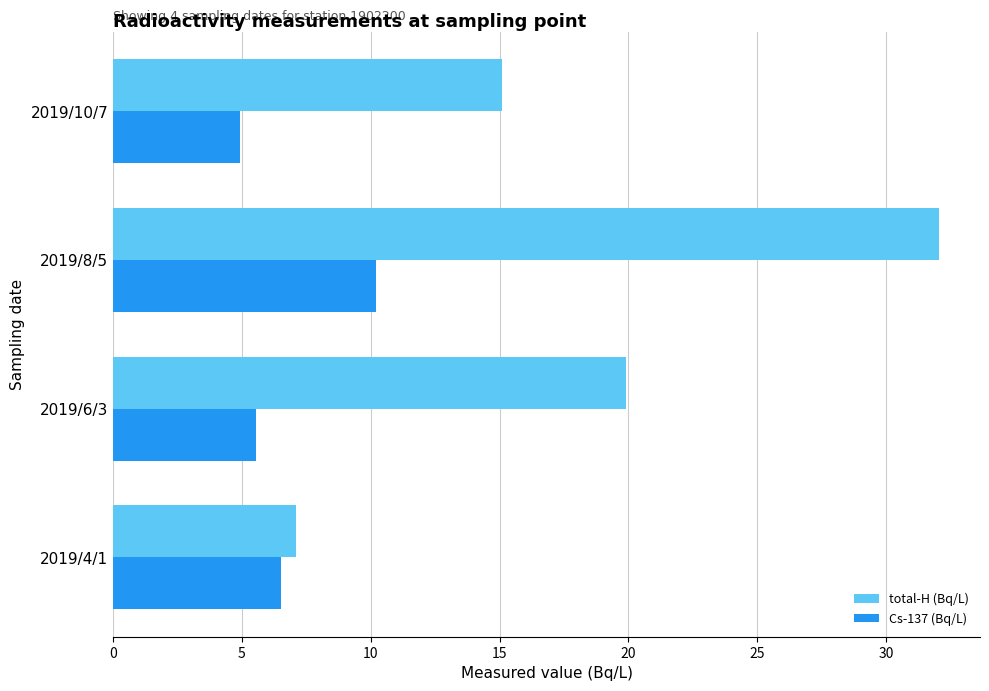

Which series has the largest range (max minus min)?

total-H (Bq/L)